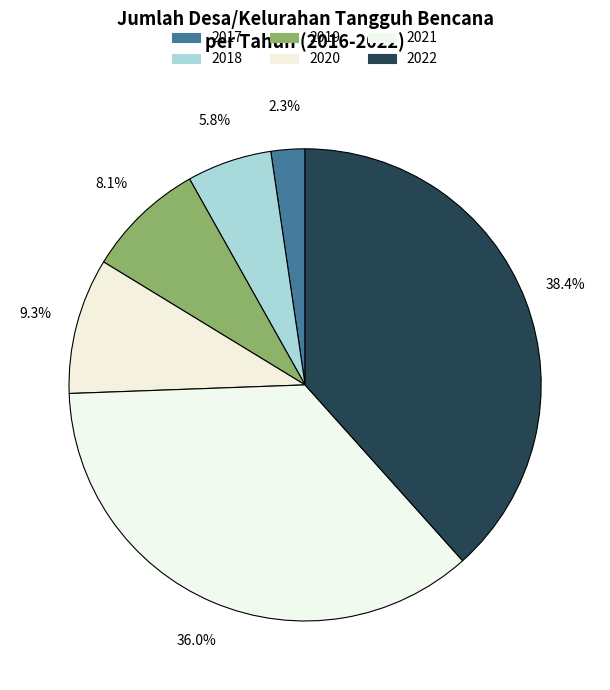

Which category has the biggest portion of the pie?

2022